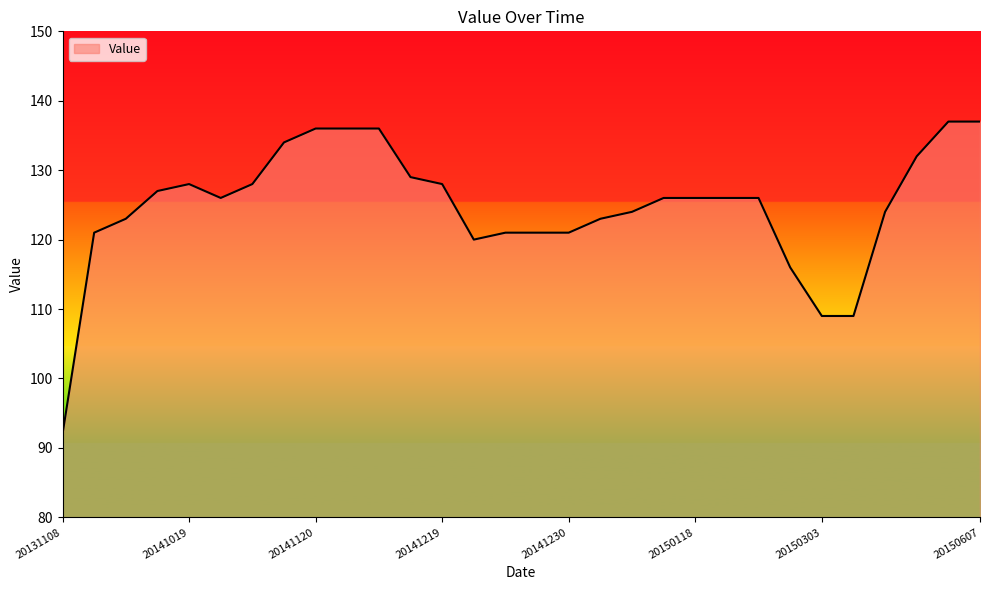

Count the number of categories in the chart.

30